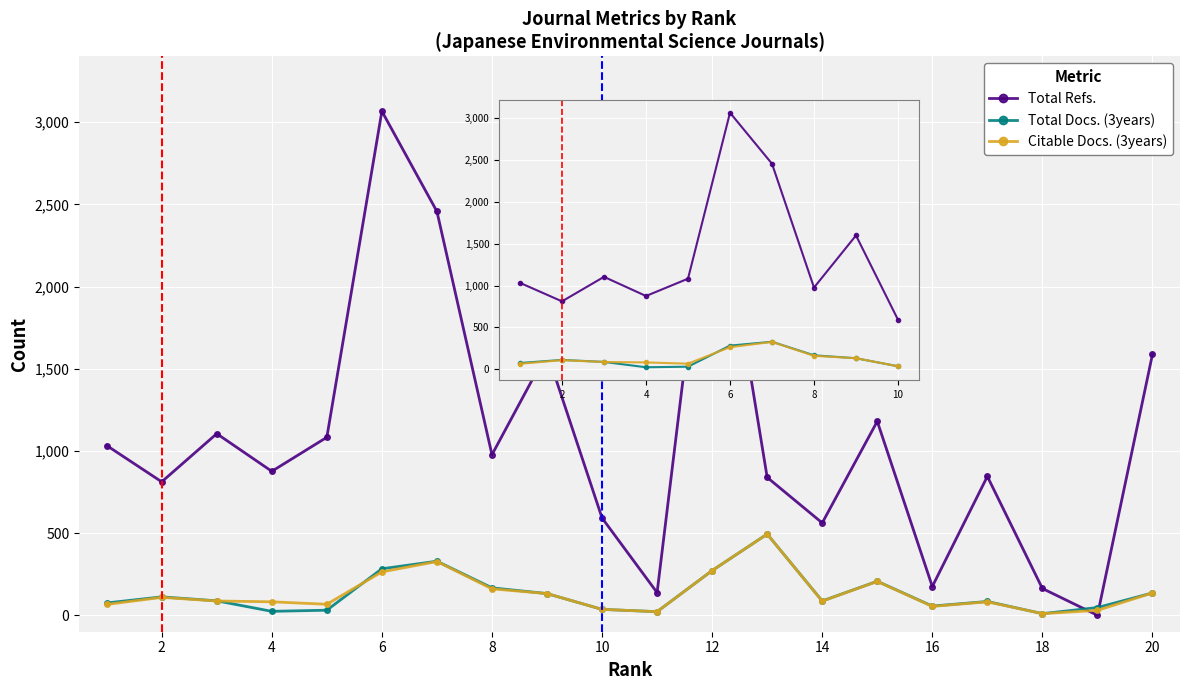

Rank the series by their maximum value, from lowest to highest.

Citable Docs. (3years), Total Docs. (3years), Total Refs.